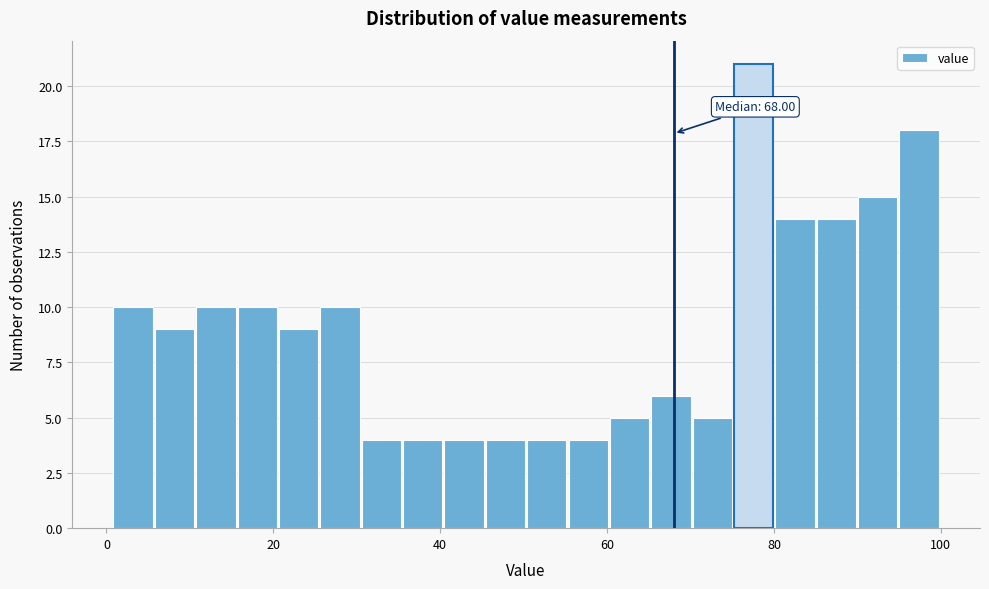

Around what value on the x-axis is the tallest bar? Give the approximate position of its centre, as read against the axis.

78